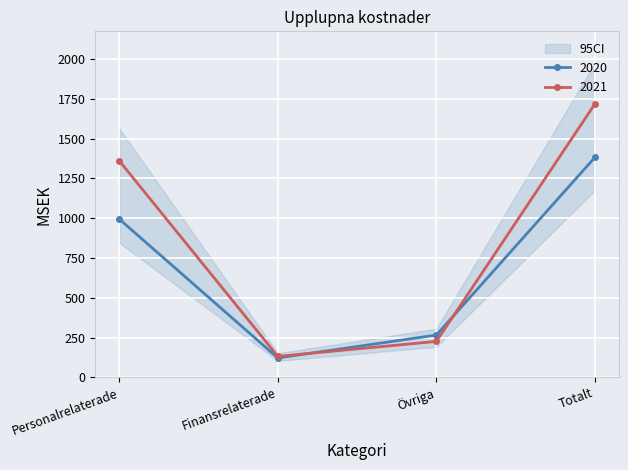

Count the number of categories in the chart.

4